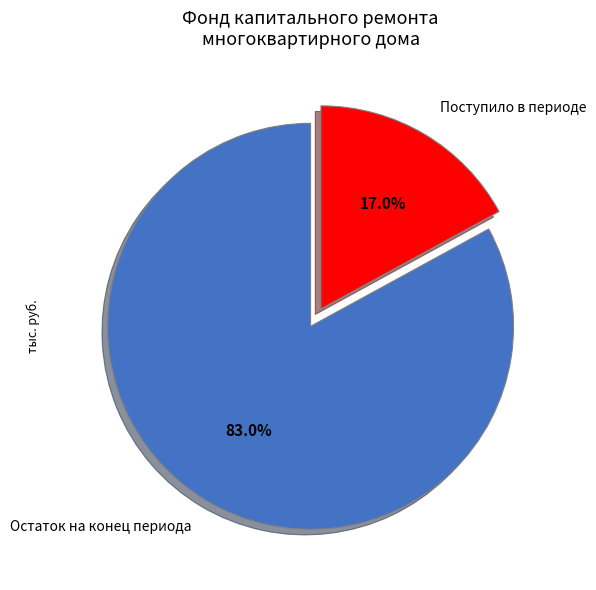

Which has a higher value, Остаток на конец периода or Поступило в периоде?

Остаток на конец периода